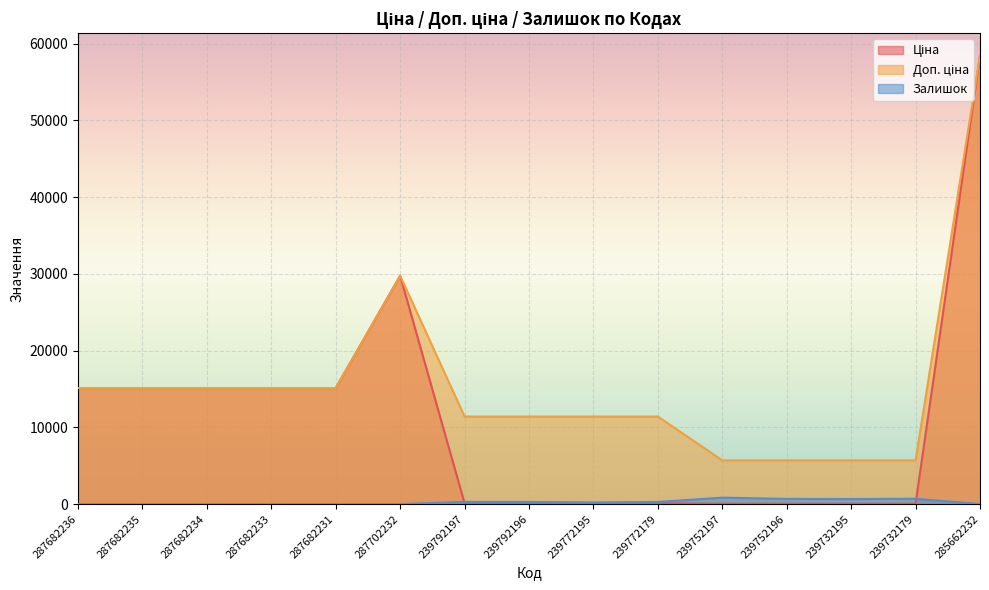

Between 239772179 and 285662232, which series saw the biggest shift?

Ціна